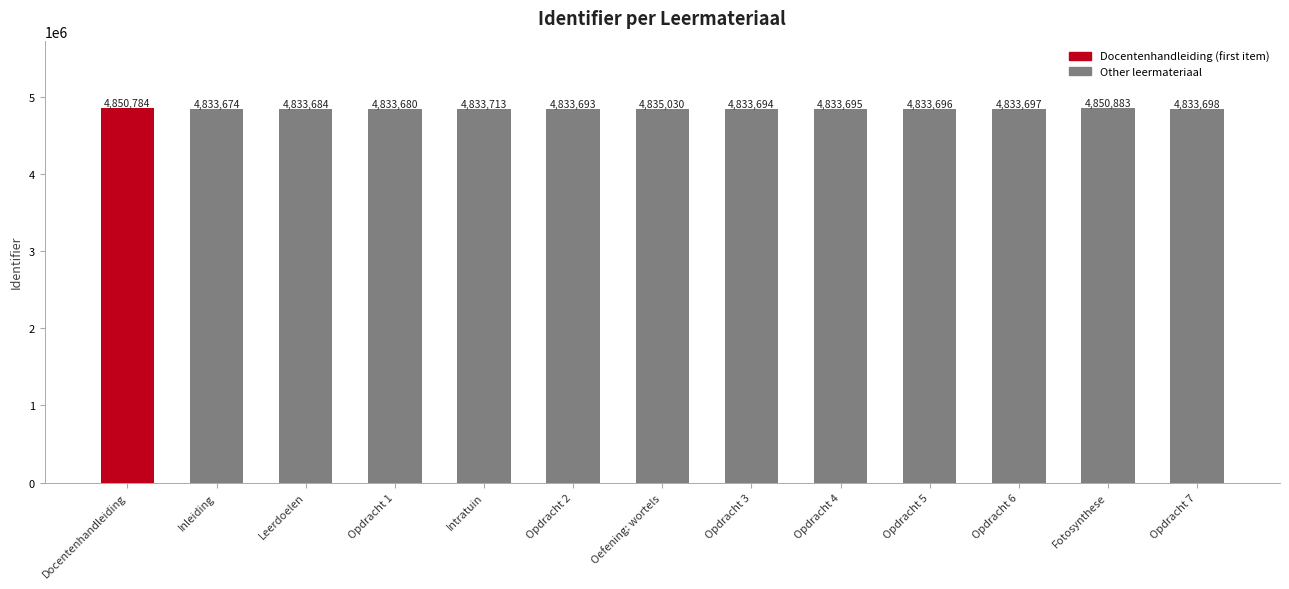

What position from the left is Opdracht 7?

13